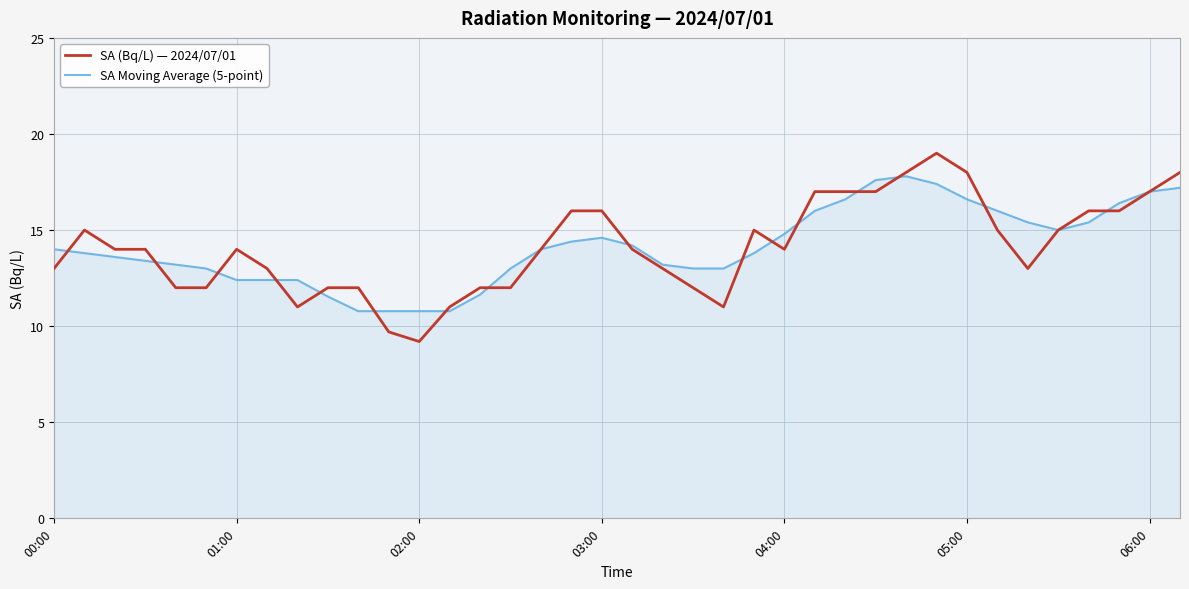

Which series has the widest spread of values?

SA (Bq/L) — 2024/07/01